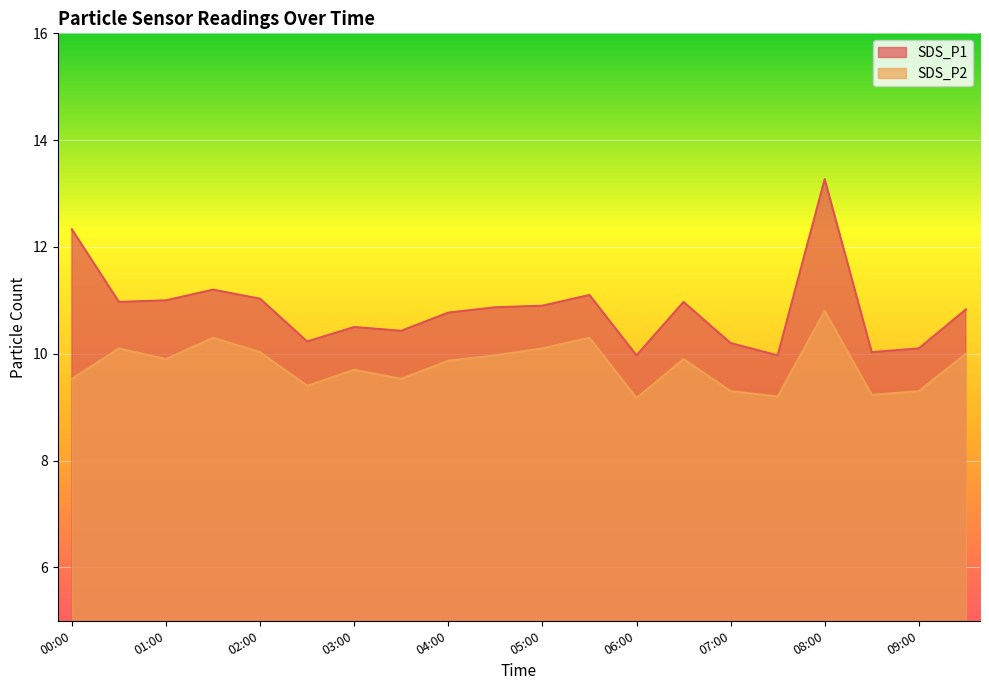

How many interior local valleys does the SDS_P1 series have?

6